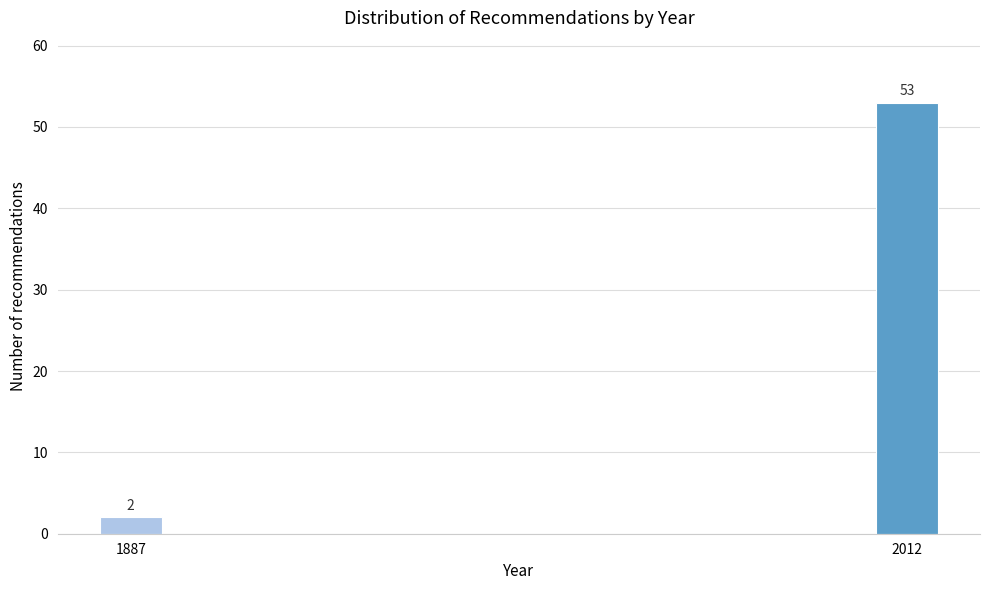

Reading right to left, what are all the values shown in this chart?

53	2